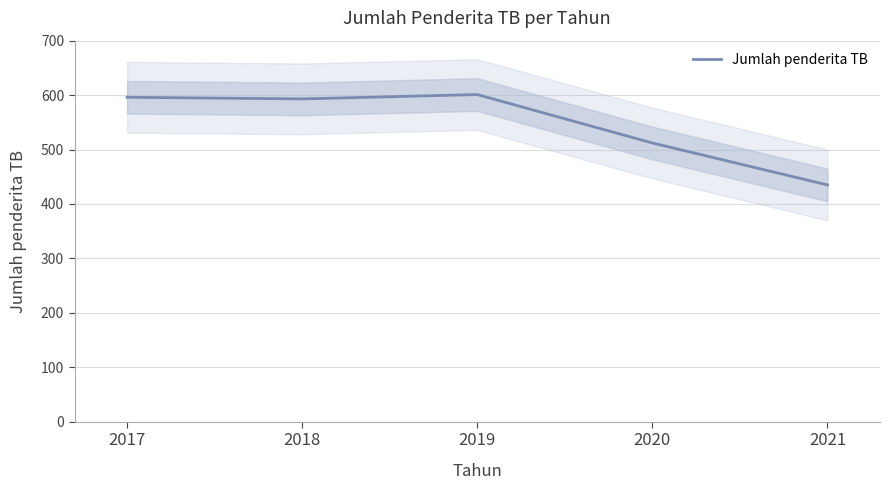

Where is the first local maximum?

2019